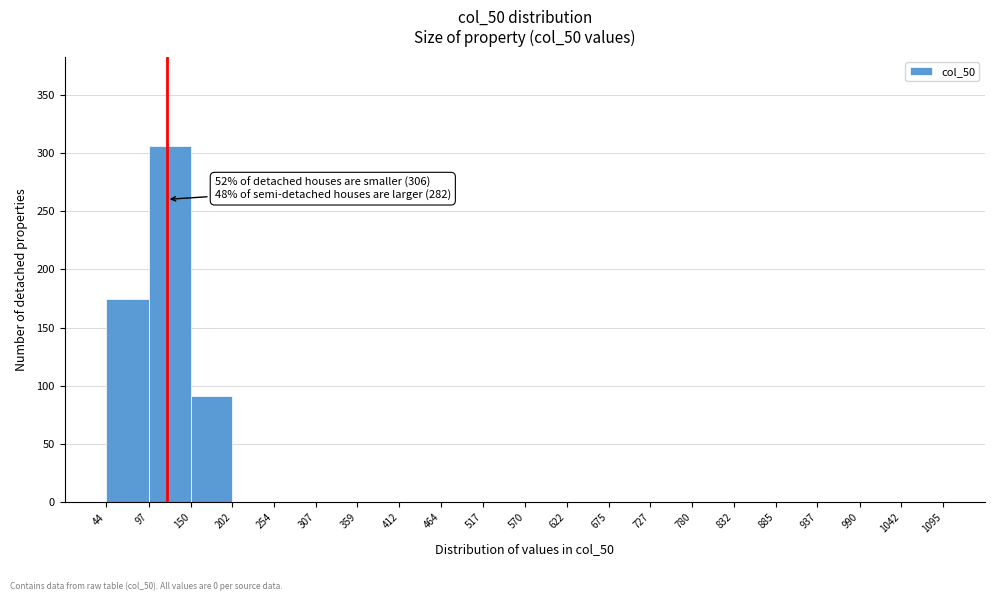

Which range on the x-axis has the tallest bar?

97 to 150